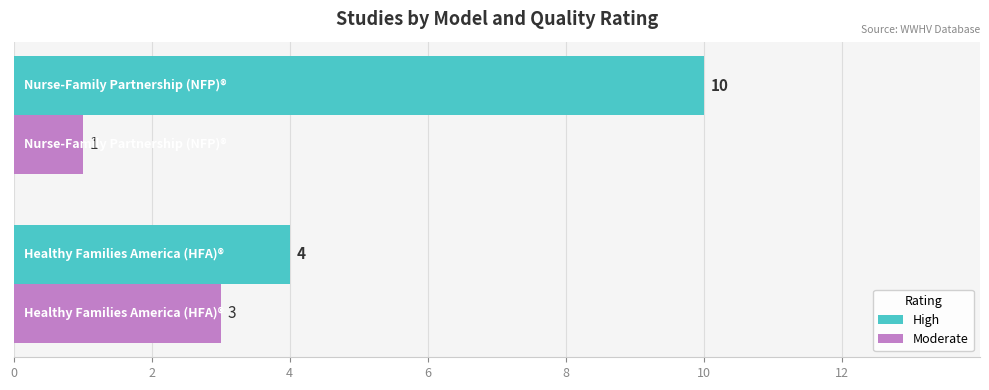

What is the lowest value of the Moderate series?

1